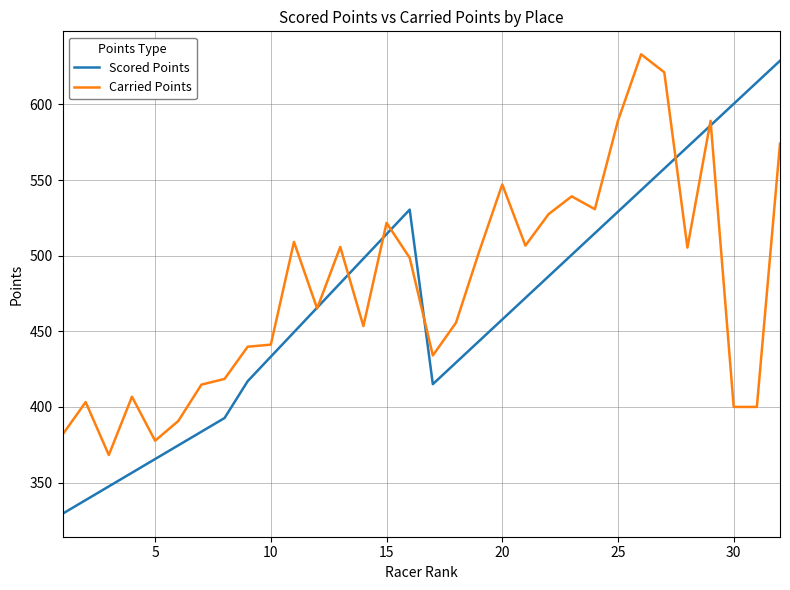

What is the maximum value shown in the chart?

633.1